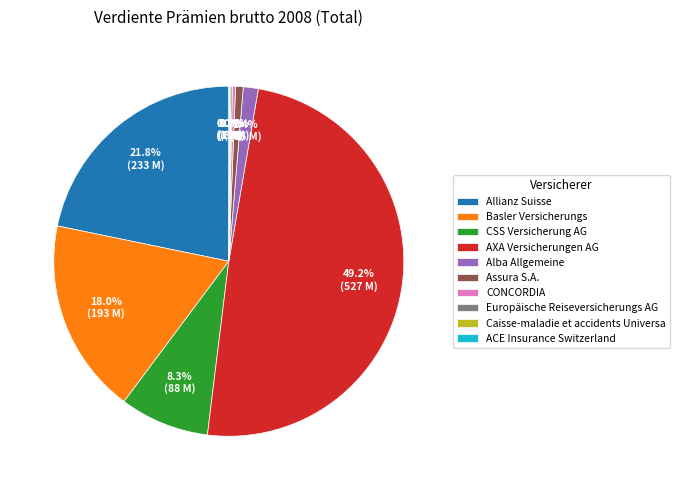

Between Basler Versicherungs and AXA Versicherungen AG, which is larger?

AXA Versicherungen AG